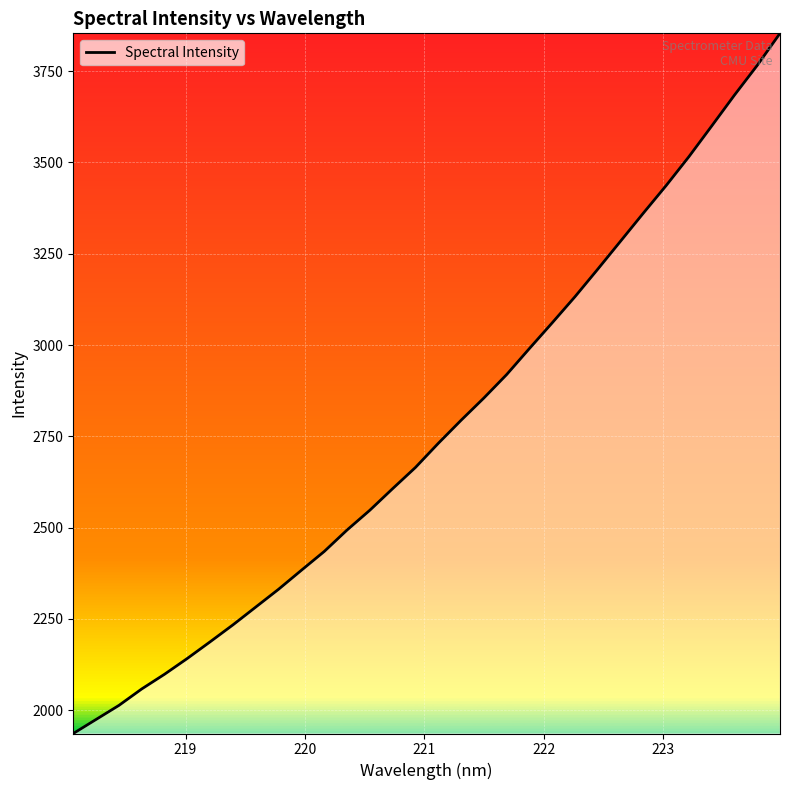

What is the difference between the maximum and minimum values?

1917.7